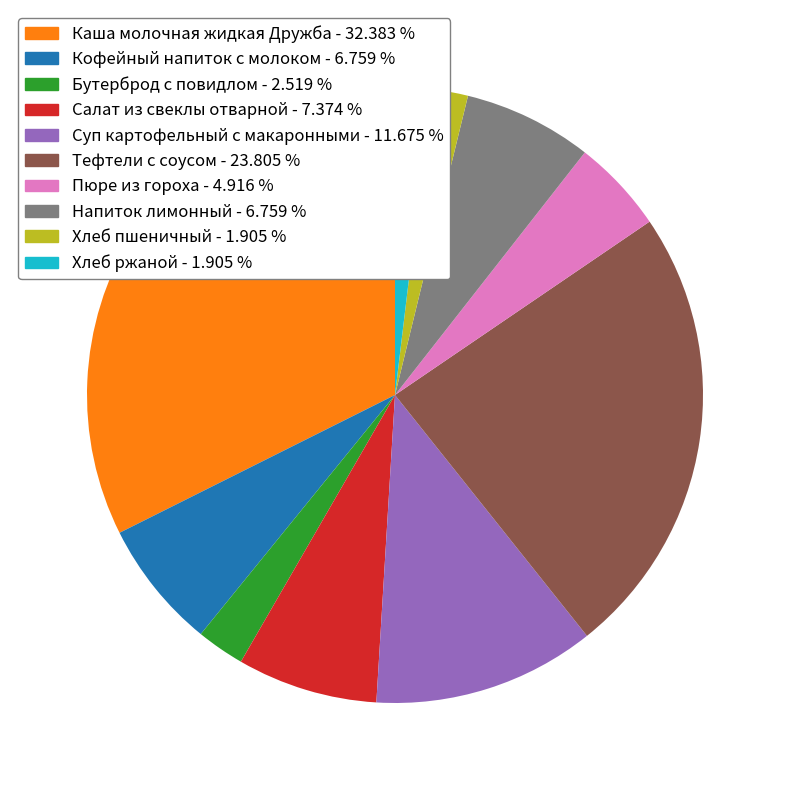

Which category has the biggest portion of the pie?

Каша молочная жидкая Дружба